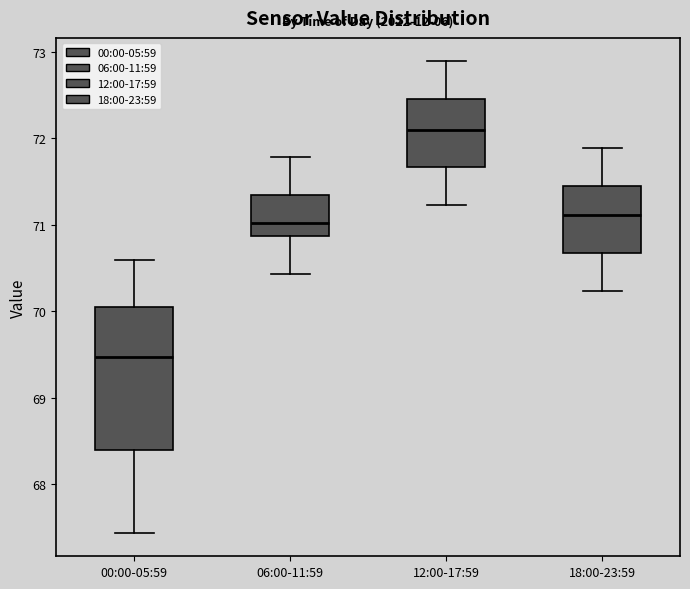

Reading left to right, transcribe this box plot: for each box, give where its median line is, the range the box spans, and where its two whiskers end, as read against the y-axis. The values are not printed on the chart, so give them approximately, as read against the axis.

00:00-05:59: median 69.5, box 68.4 to 70.1, whiskers 67.4 to 70.6
06:00-11:59: median 71.0, box 70.9 to 71.3, whiskers 70.4 to 71.8
12:00-17:59: median 72.1, box 71.7 to 72.5, whiskers 71.2 to 72.9
18:00-23:59: median 71.1, box 70.7 to 71.5, whiskers 70.2 to 71.9